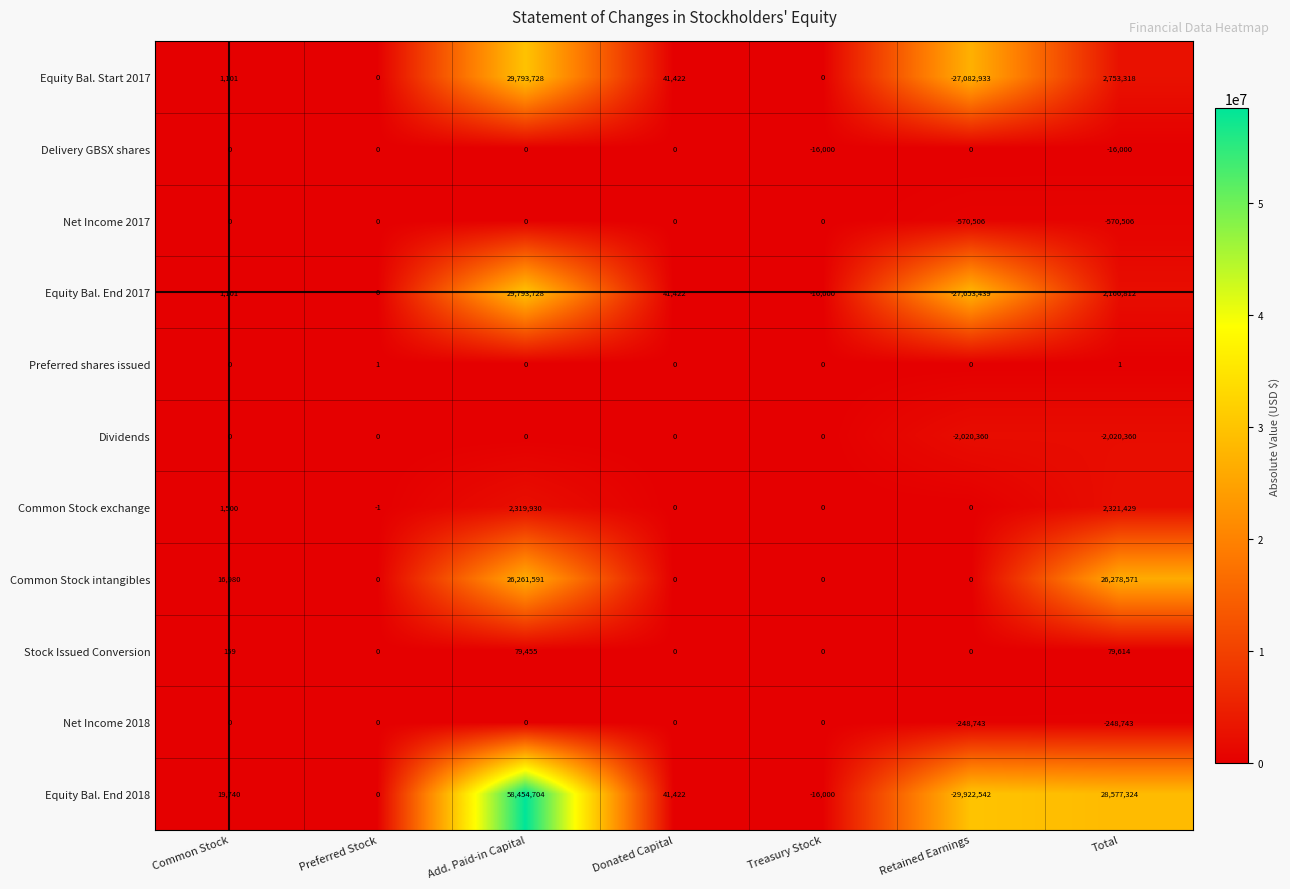

What is the total value across all series at Preferred Stock?

0